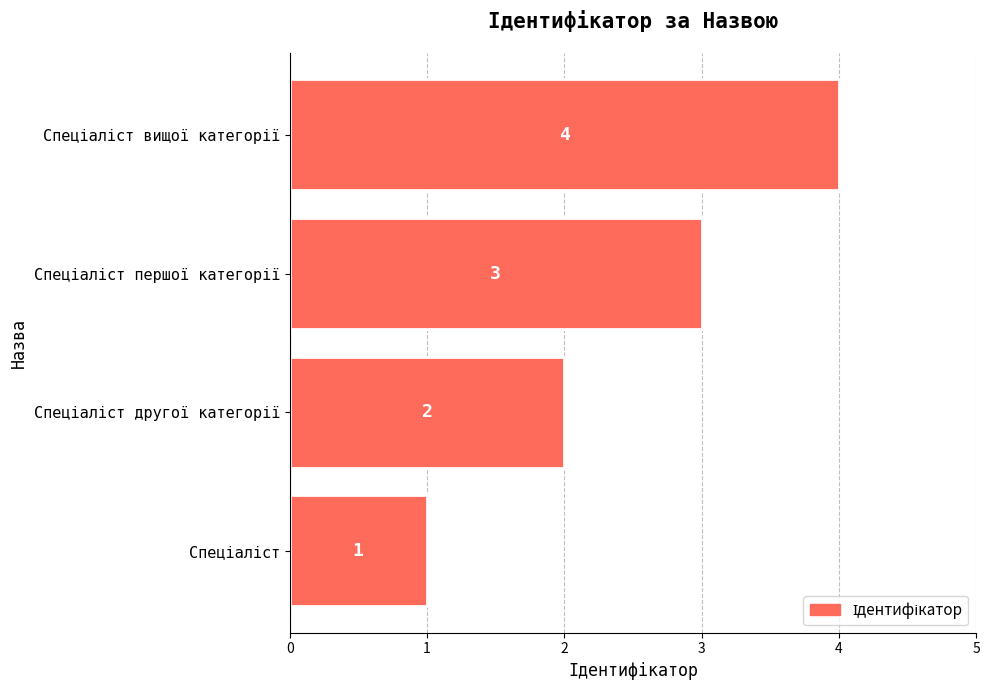

What is the sum of all values?

10